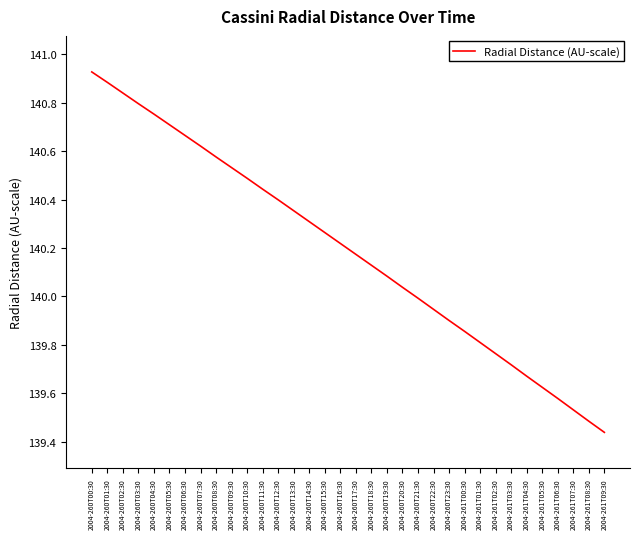

What is the difference between the maximum and minimum values?

1.5